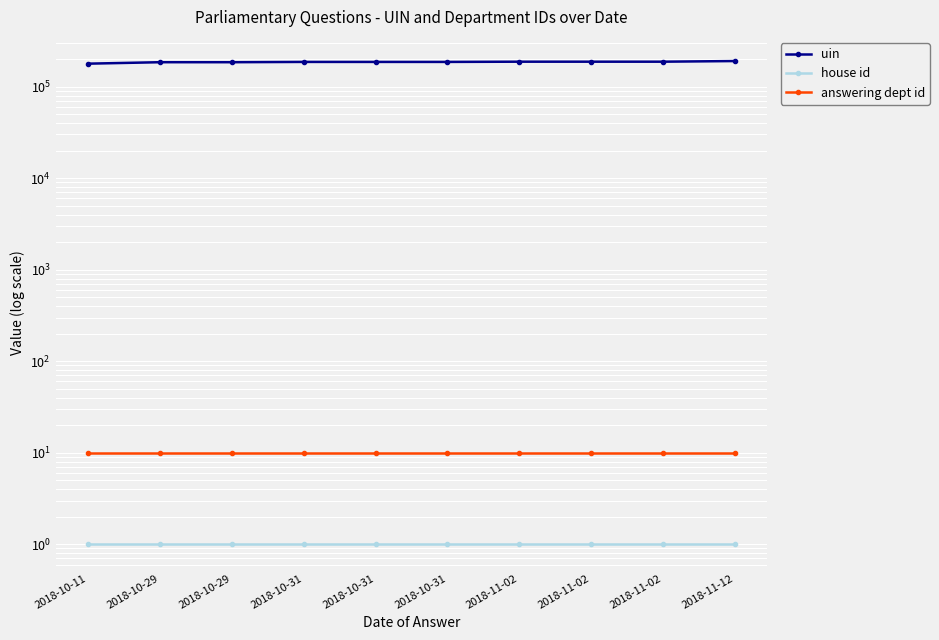

What is the average value of the house id series?

1